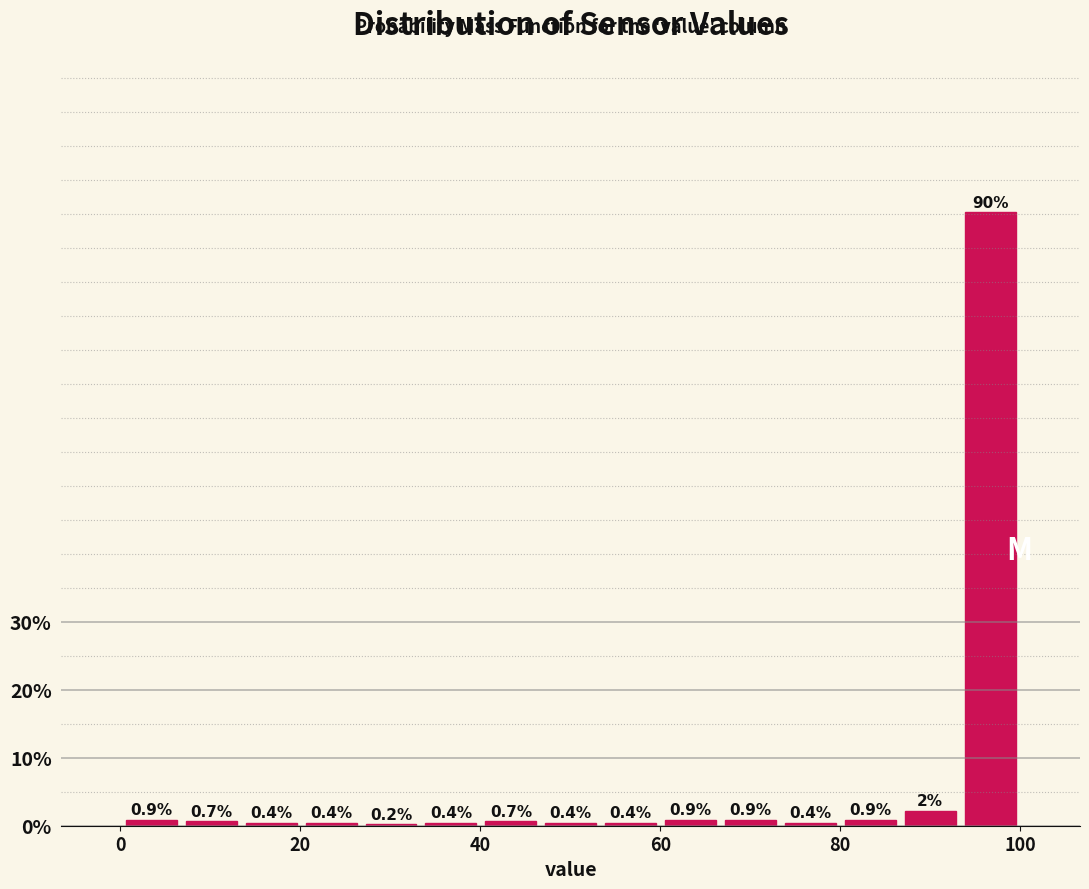

Read against the x-axis, roughly where is the centre of the tallest bar?

96